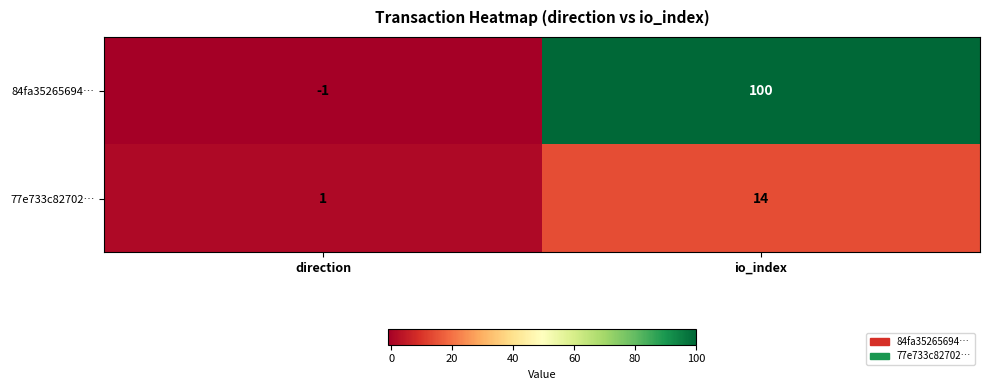

The 84fa35265694… series shows -1 at direction. True or false?

True